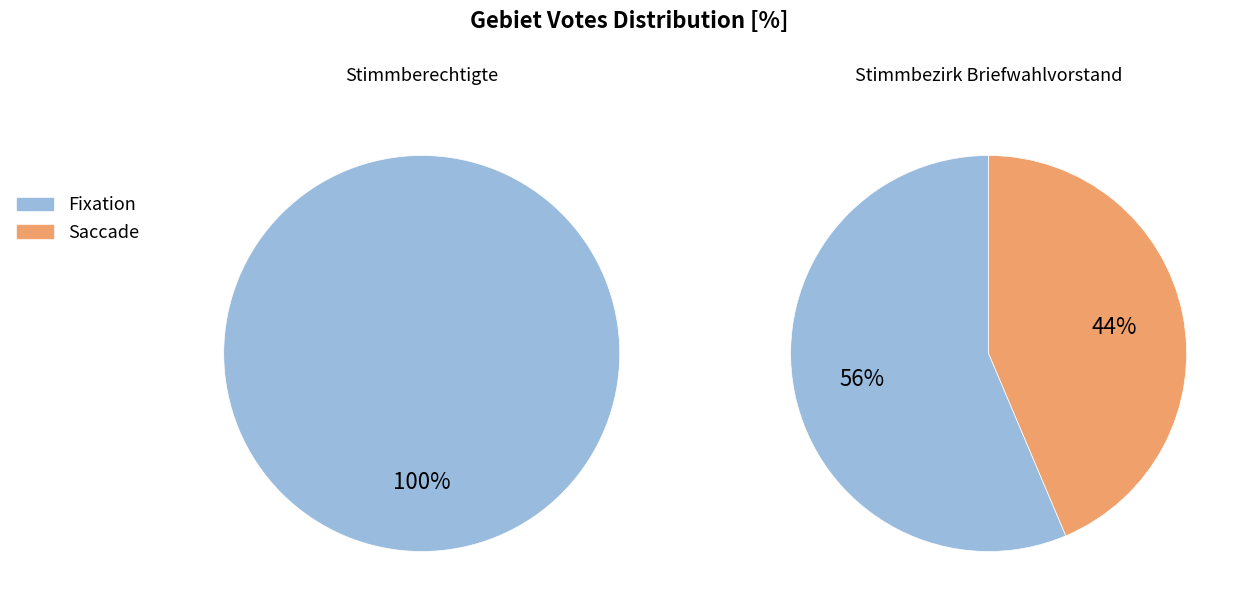

True or false: D1 accounts for 63% of the total.

False